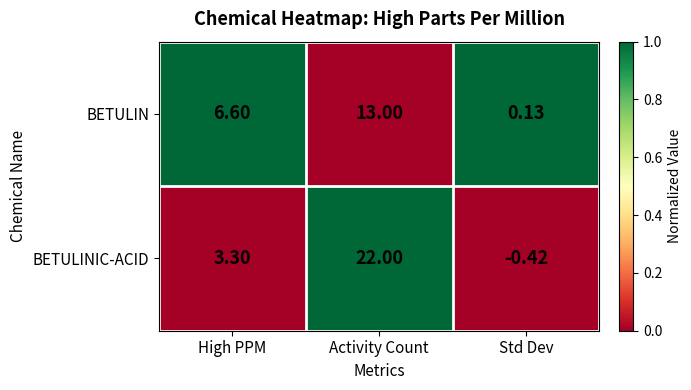

At which category is the sum across all series the highest?

Activity Count